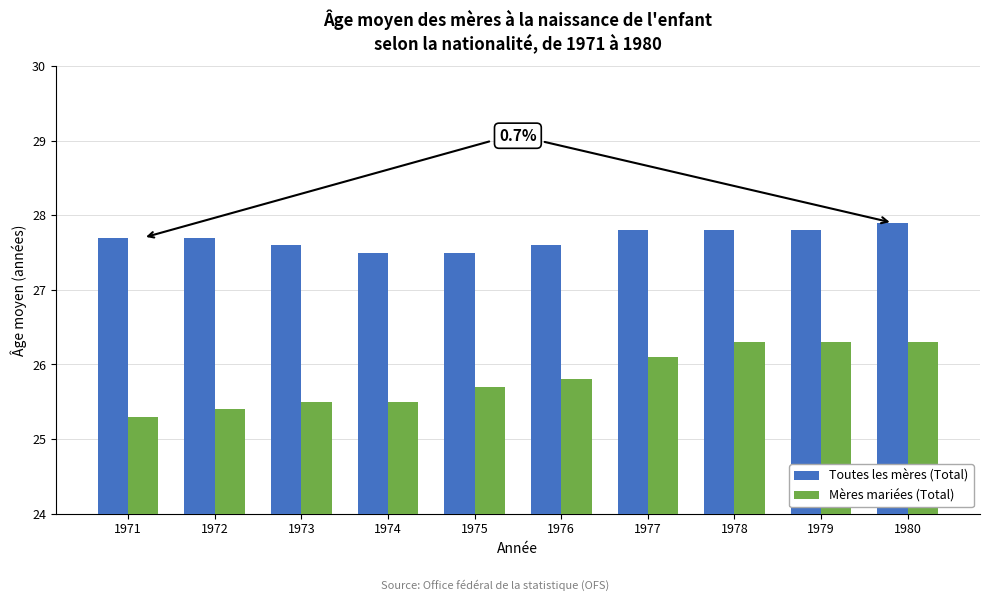

What is the difference between the highest and lowest values at 1975?

1.8